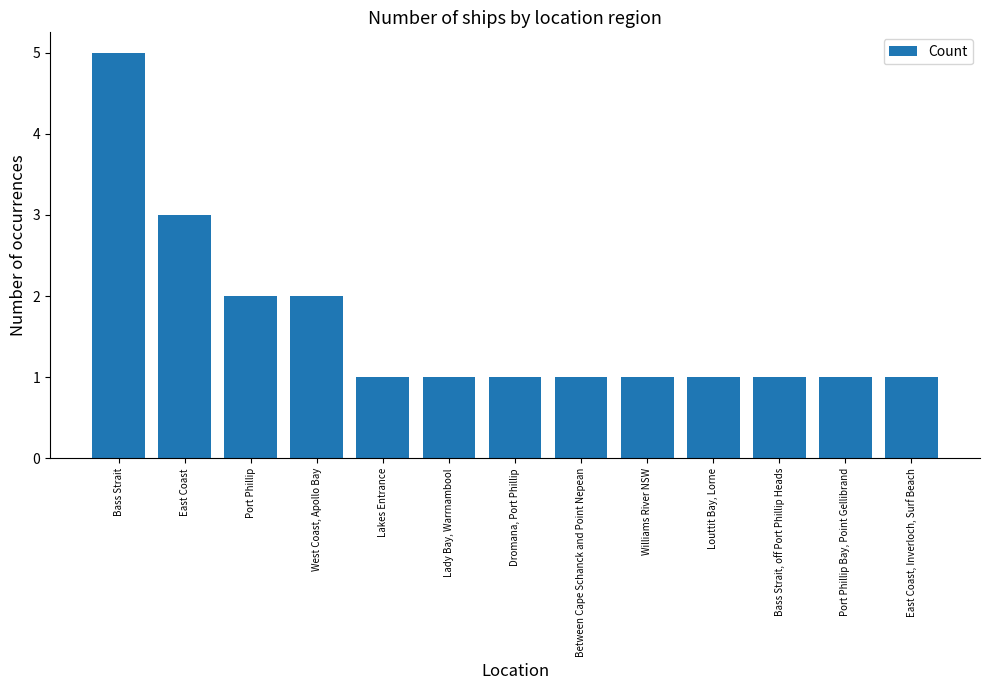

What is the difference between the maximum and minimum values?

4